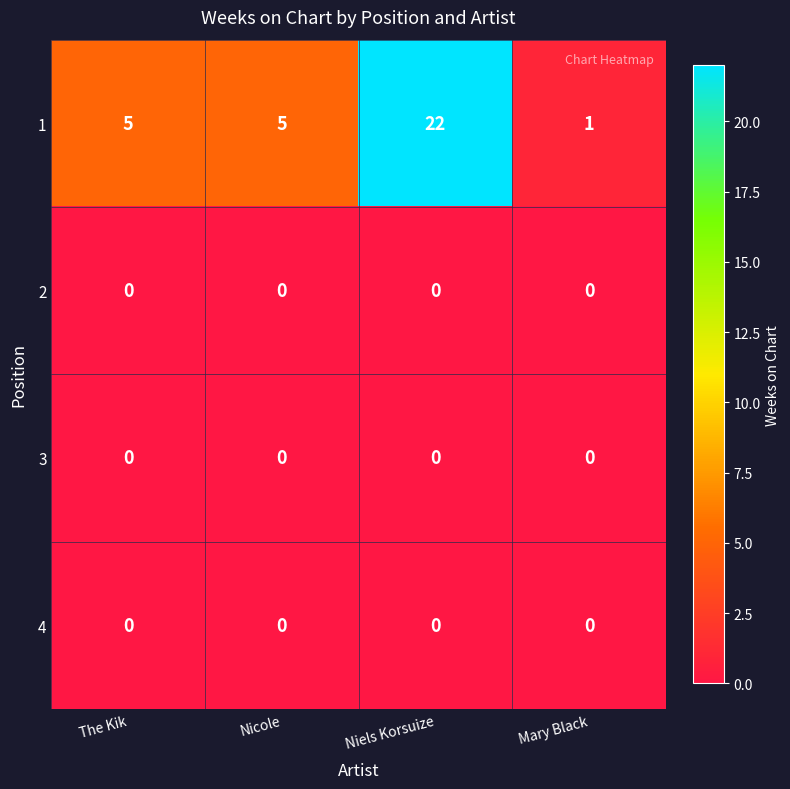

Reading right to left, transcribe all the data shown in this chart.

1: Mary Black=1	Niels Korsuize=22	Nicole=5	The Kik=5
2: Mary Black=0	Niels Korsuize=0	Nicole=0	The Kik=0
3: Mary Black=0	Niels Korsuize=0	Nicole=0	The Kik=0
4: Mary Black=0	Niels Korsuize=0	Nicole=0	The Kik=0